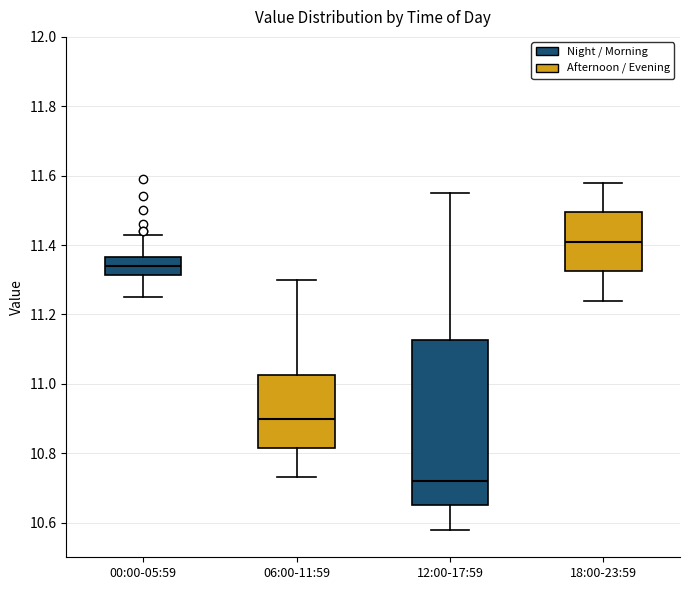

Reading left to right, transcribe this box plot: for each box, give where its median line is, the range the box spans, and where its two whiskers end, as read against the y-axis. The values are not printed on the chart, so give them approximately, as read against the axis.

00:00-05:59: median 11.34, box 11.32 to 11.36, whiskers 11.26 to 11.44
06:00-11:59: median 10.90, box 10.82 to 11.02, whiskers 10.74 to 11.30
12:00-17:59: median 10.72, box 10.66 to 11.12, whiskers 10.58 to 11.56
18:00-23:59: median 11.42, box 11.32 to 11.50, whiskers 11.24 to 11.58